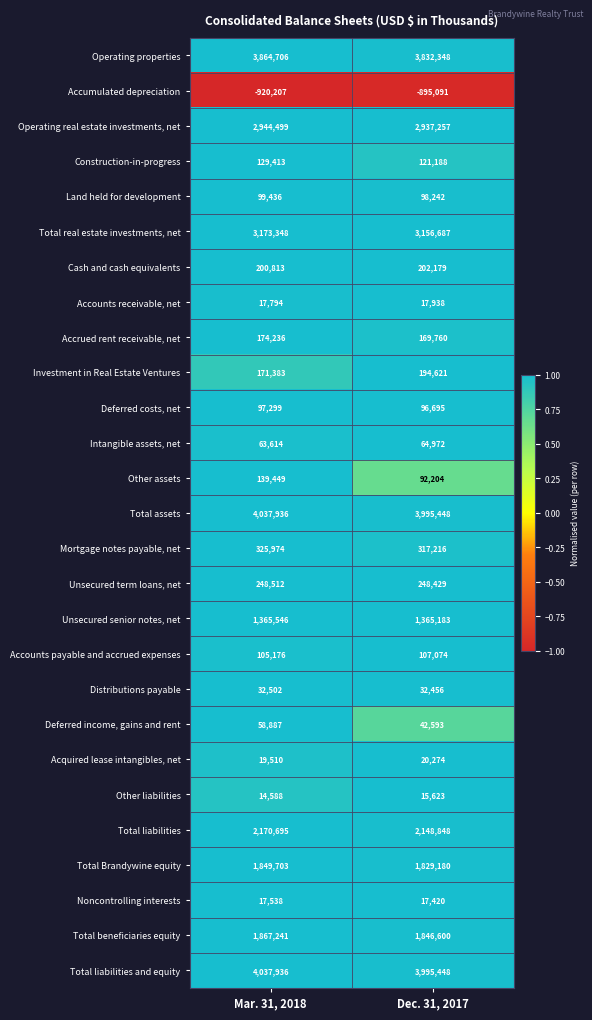

The Accrued rent receivable, net series shows 260342 at Dec. 31, 2017. True or false?

False